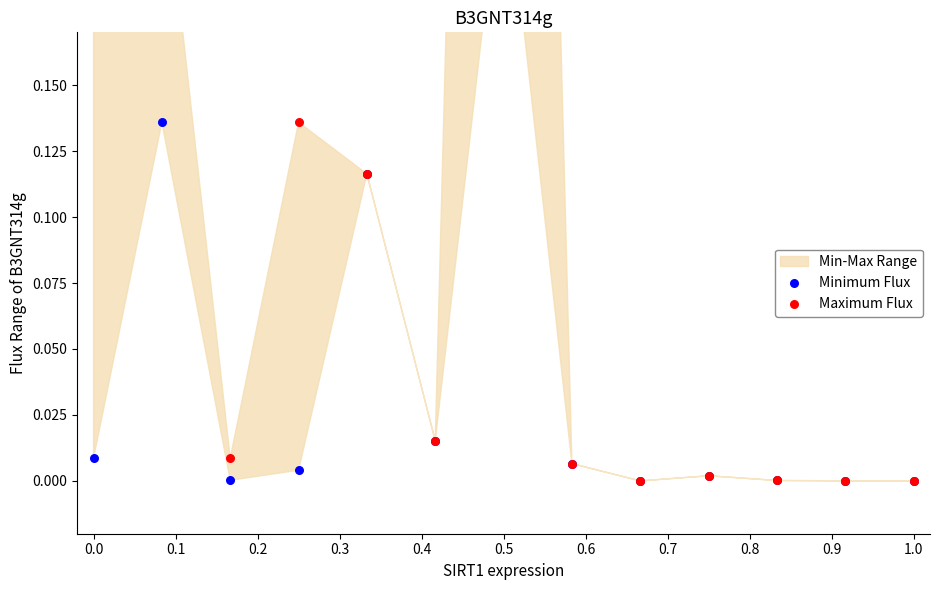

Which series has the largest Y range (max minus min)?

Maximum Flux